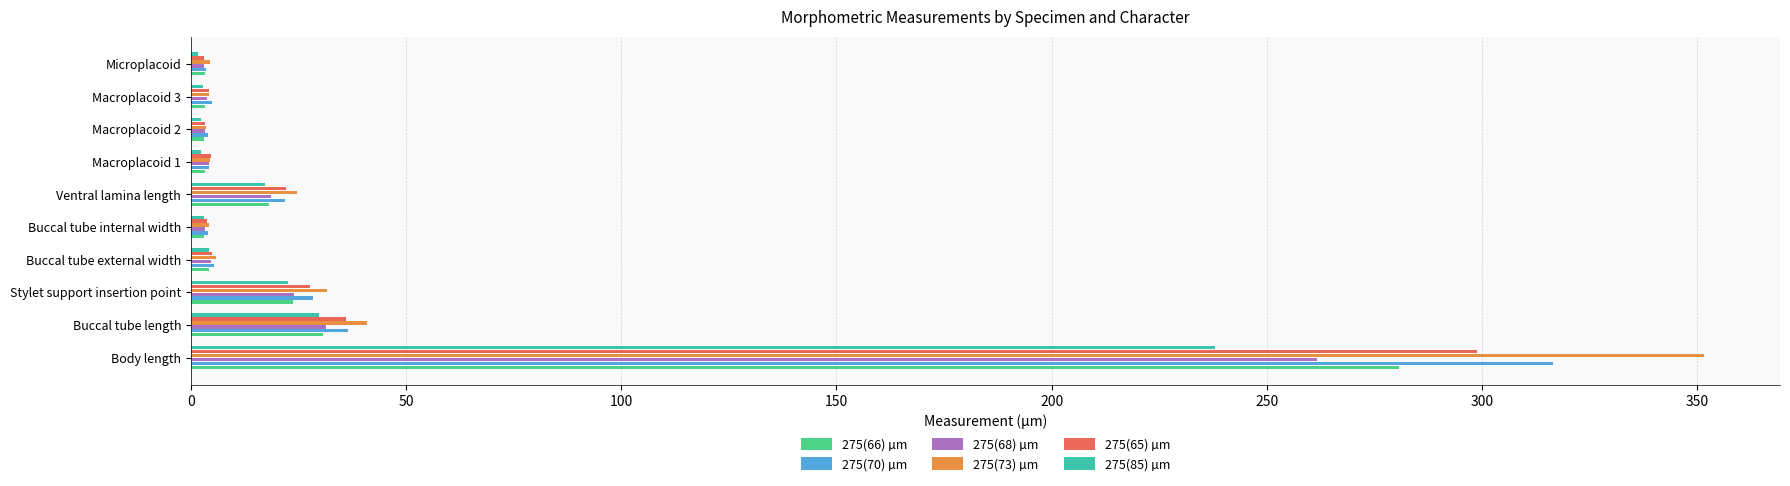

At which label is 275(70) µm closest to 159?

Buccal tube length